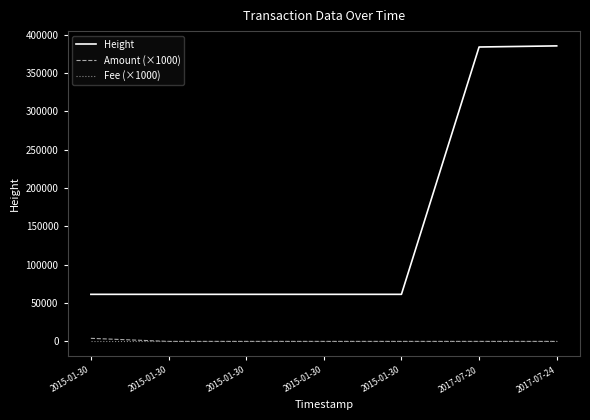

What is the label of the 4th point from the right?

2015-01-30